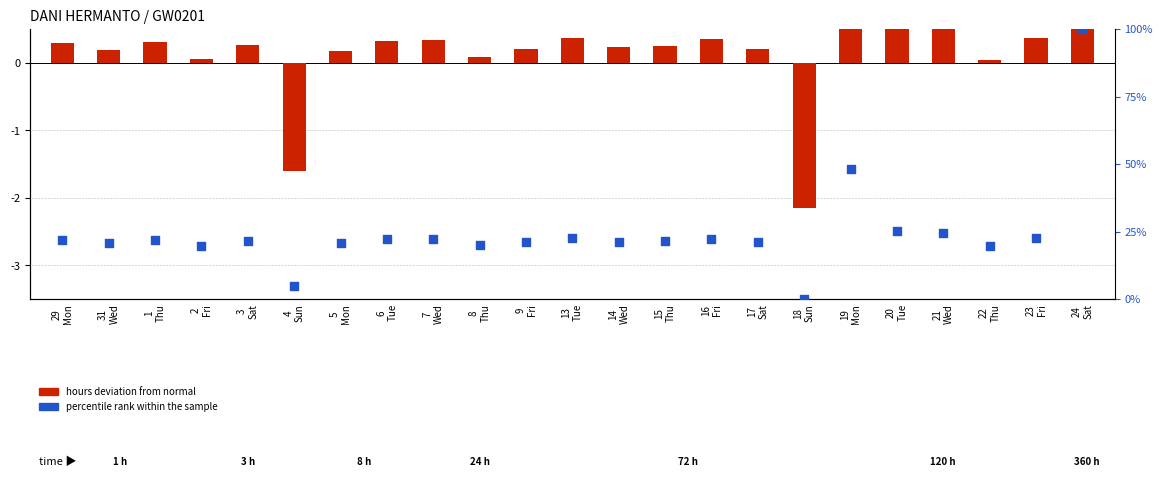

At which category is the sum across all series the highest?

24
Sat